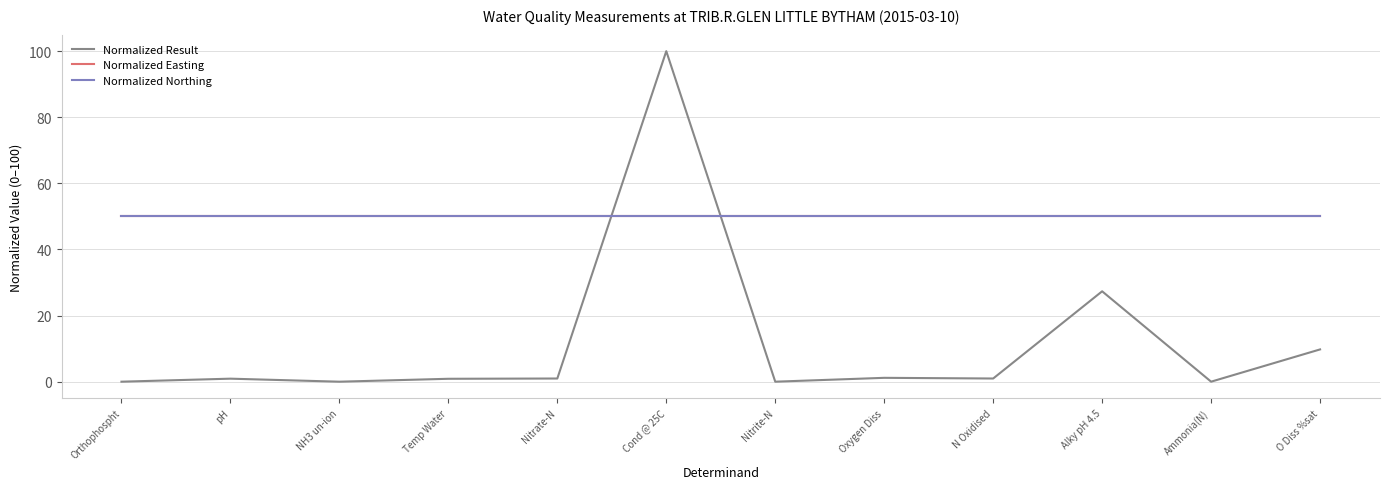

True or false: Normalized Northing and Normalized Result intersect in this chart.

True